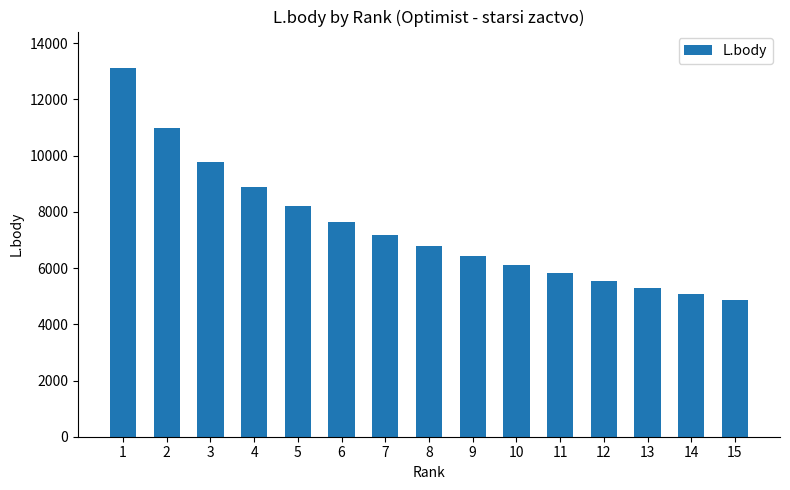

How many values are below 6781?

7